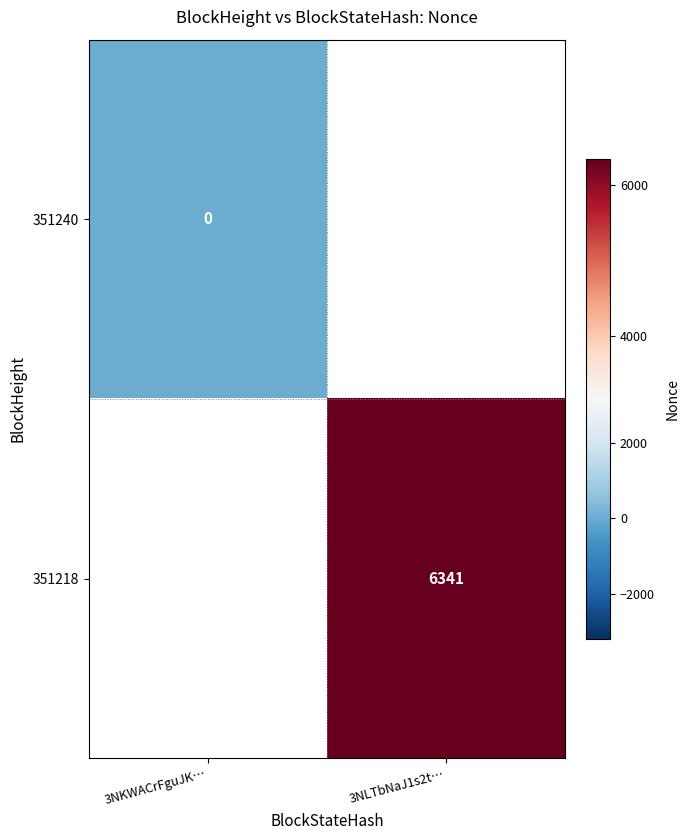

Is it true that 351218 equals 6341 at 3NLTbNaJ1s2t…?

True